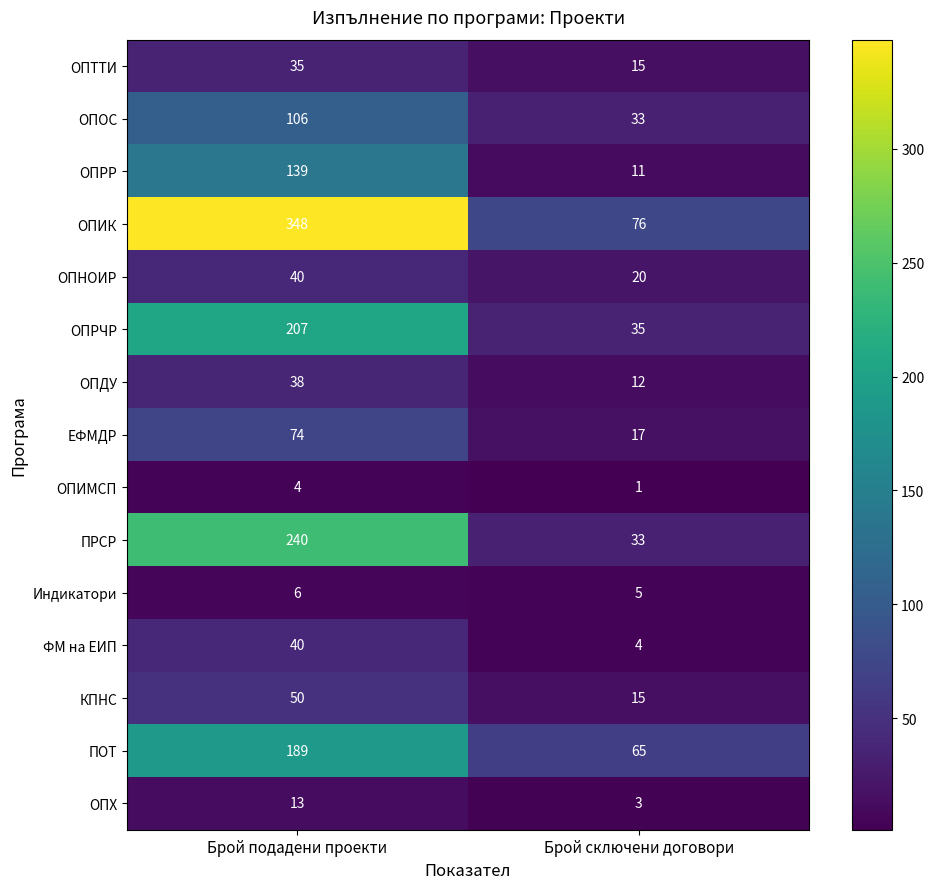

What is the greatest value displayed?

348